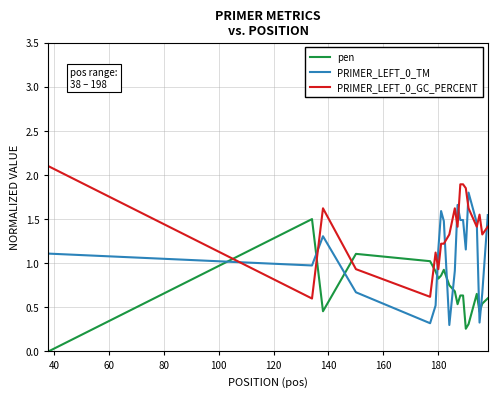

What is the maximum value shown in the chart?

2.1